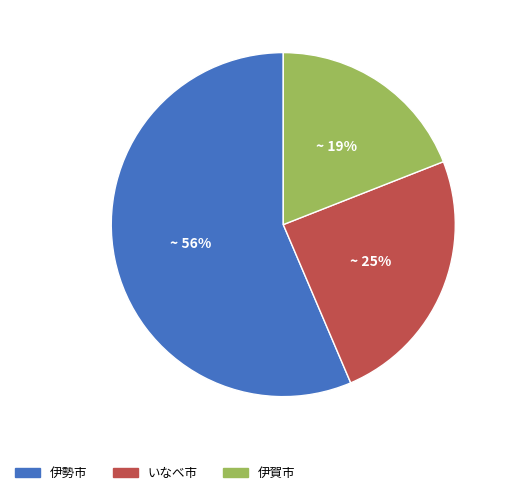

To the nearest percent, what is the difference between the largest and smallest slice percentages?

37%